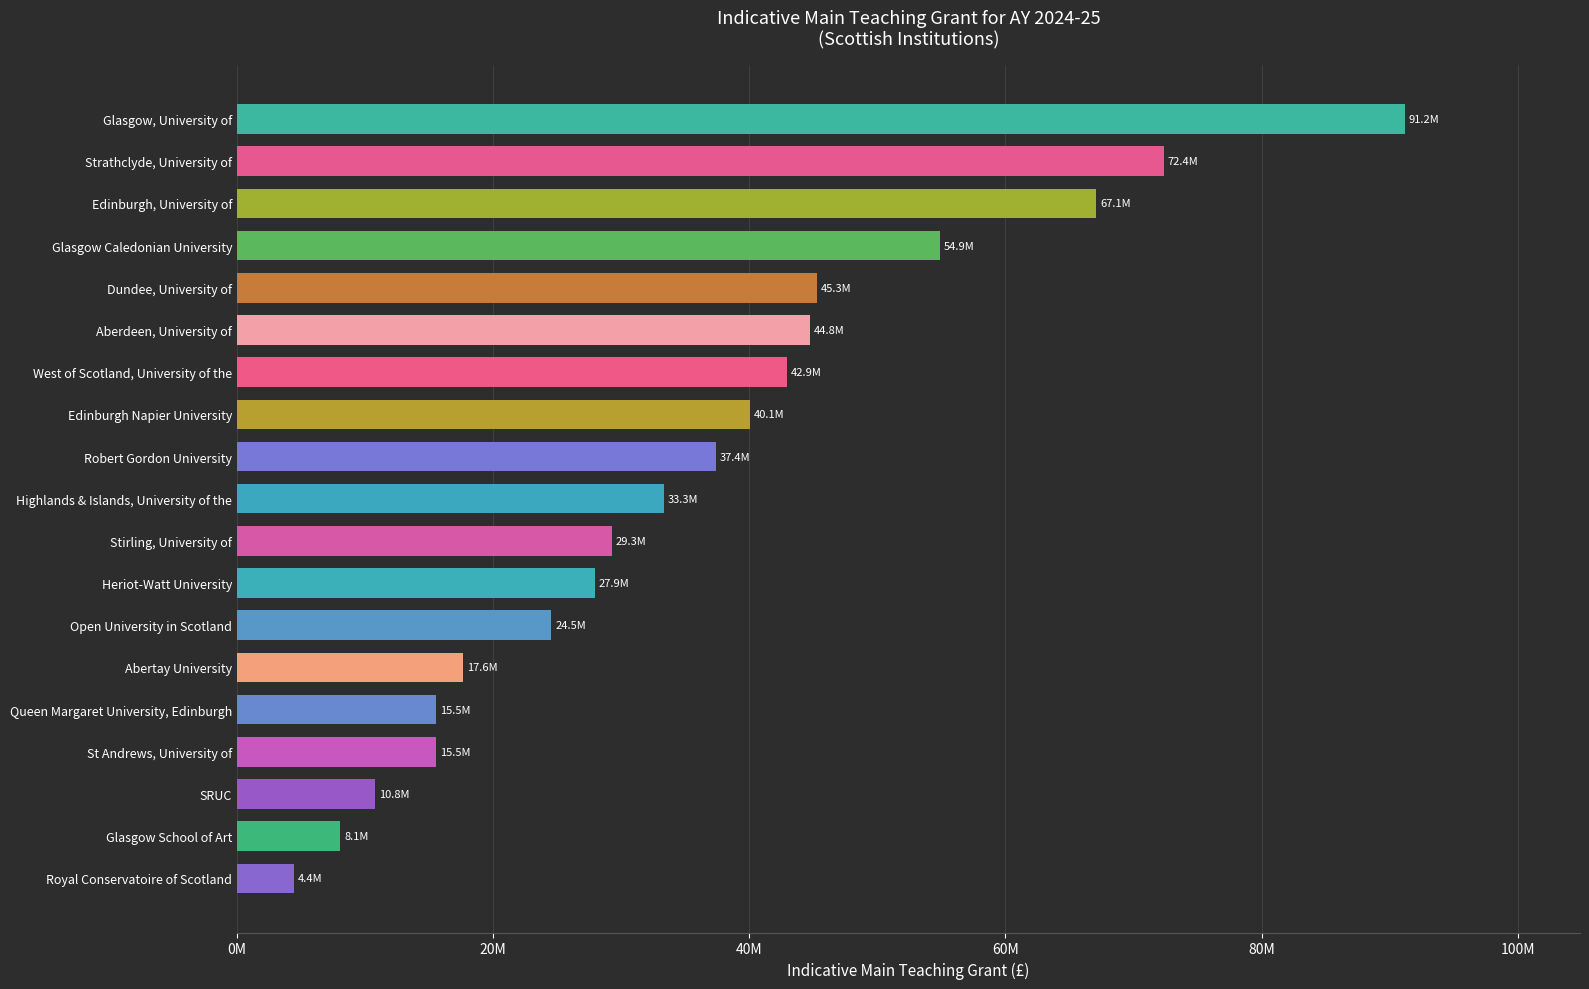

Rank the categories by value from highest to lowest.

Glasgow, University of, Strathclyde, University of, Edinburgh, University of, Glasgow Caledonian University, Dundee, University of, Aberdeen, University of, West of Scotland, University of the, Edinburgh Napier University, Robert Gordon University, Highlands & Islands, University of the, Stirling, University of, Heriot-Watt University, Open University in Scotland, Abertay University, Queen Margaret University, Edinburgh, St Andrews, University of, SRUC, Glasgow School of Art, Royal Conservatoire of Scotland